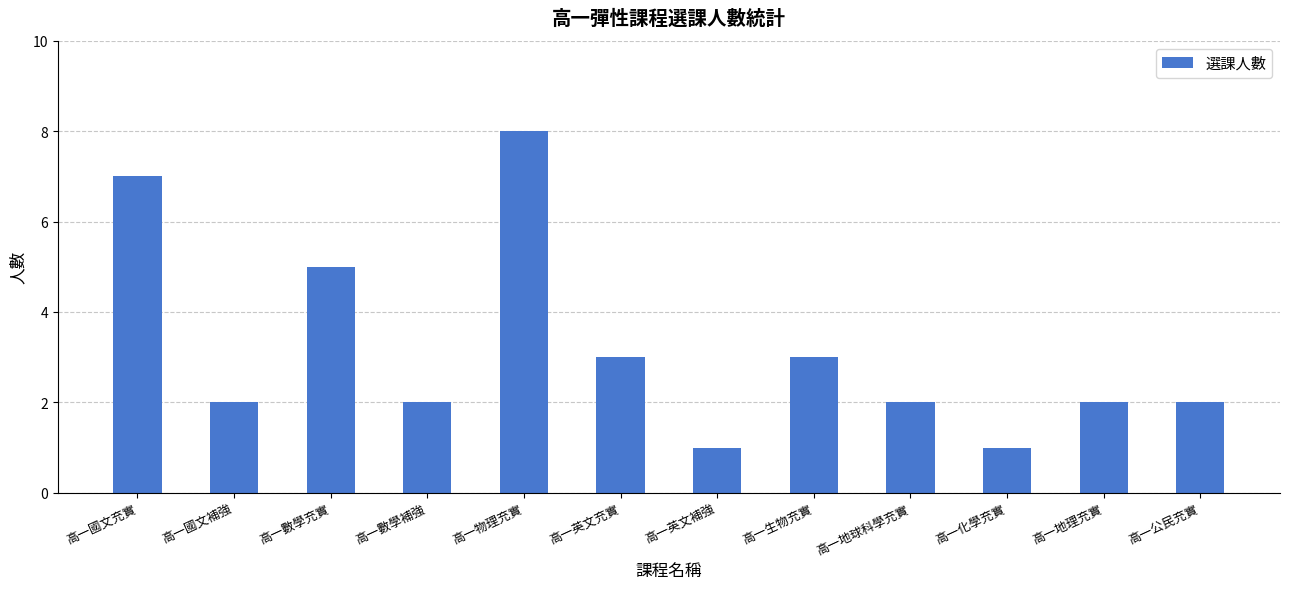

What is the greatest value displayed?

8